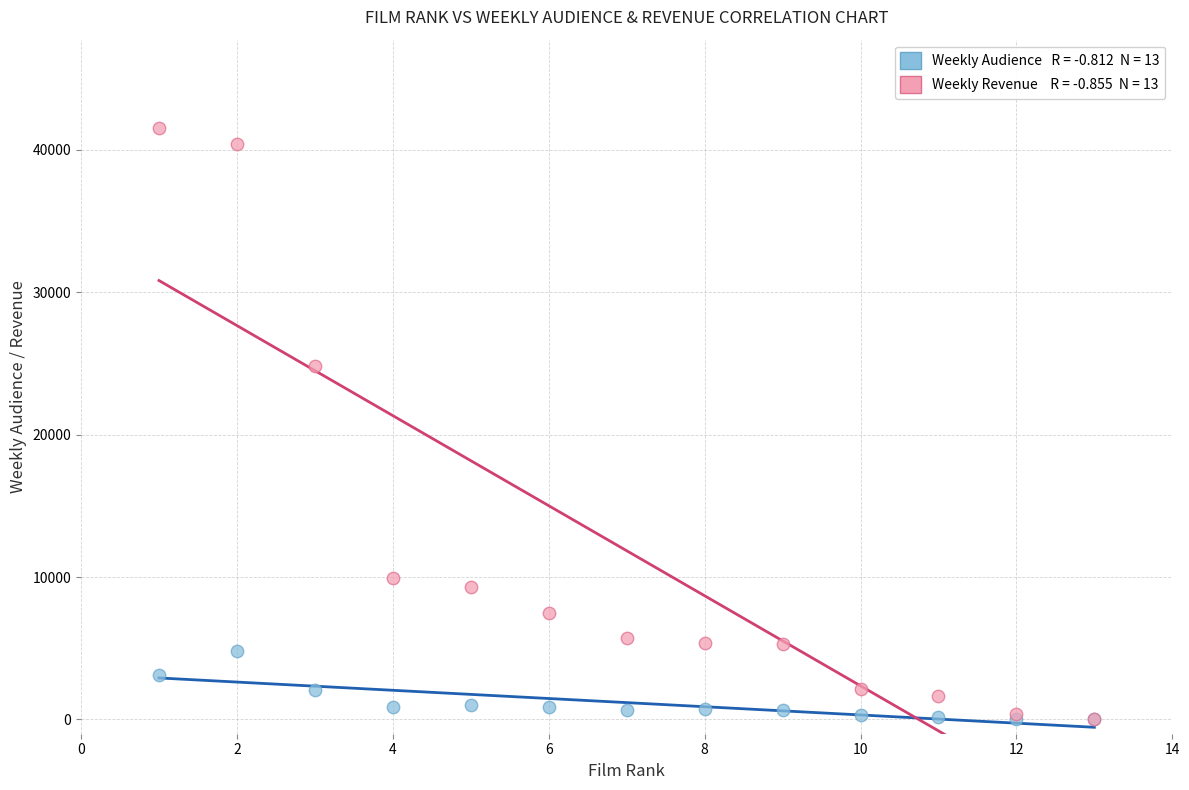

Across all series, what Y value is closest to 20757?

24854.5